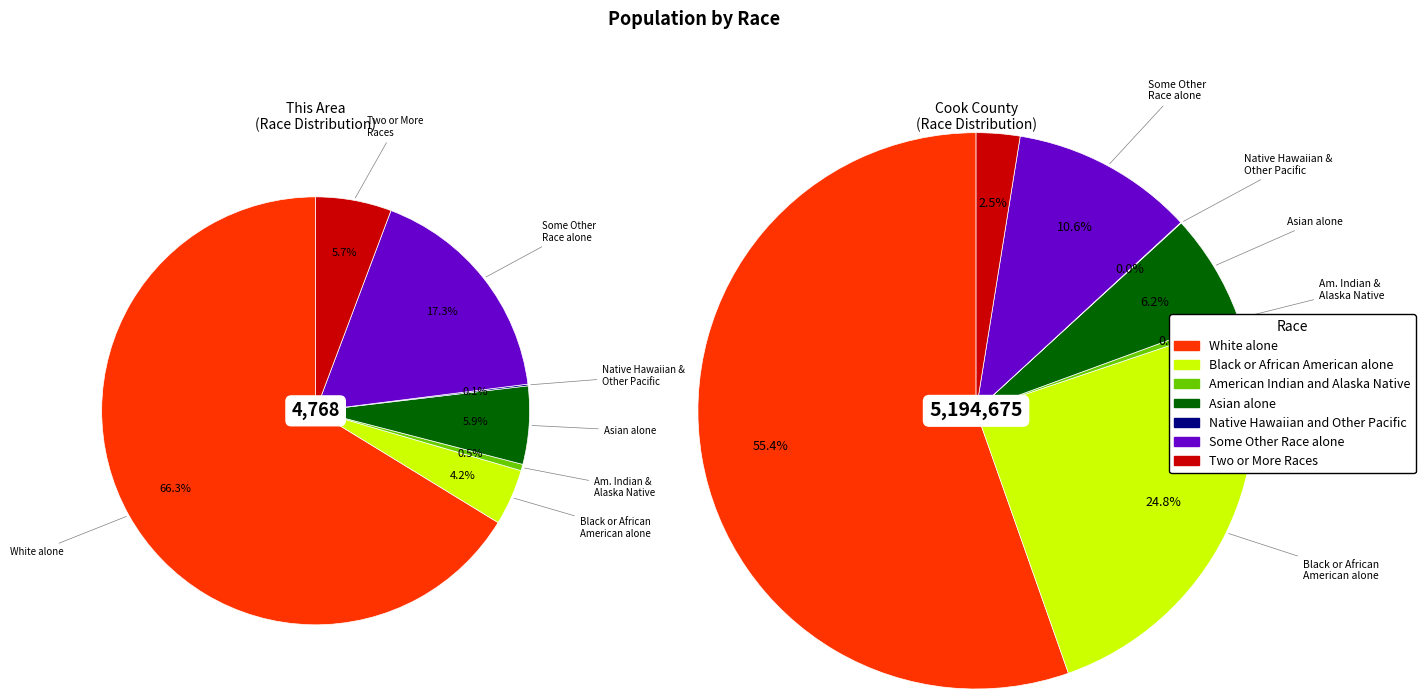

To the nearest percent, what is the difference between the American Indian and Alaska Native and Two or More Races slice percentages?

5%